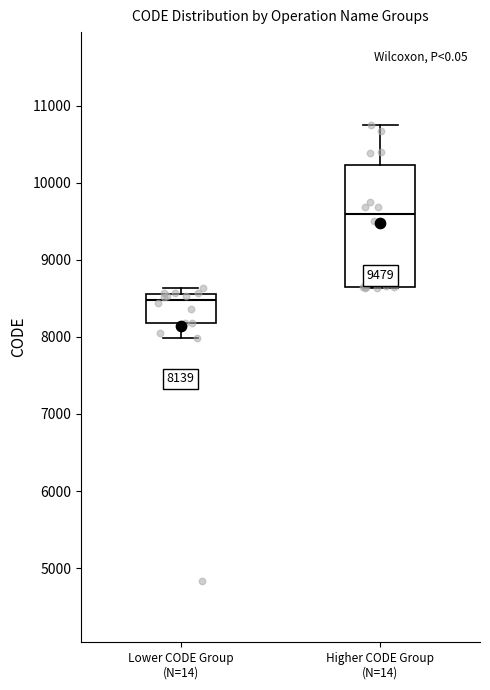

Which box has the highest median line?

Higher CODE Group (N=14)